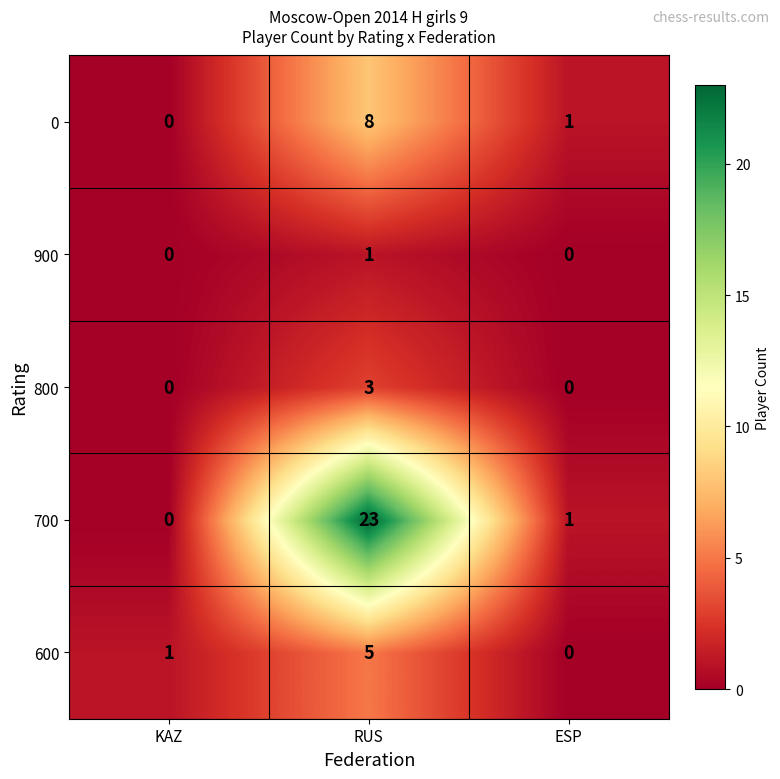

The 900 series shows 0 at ESP. True or false?

True